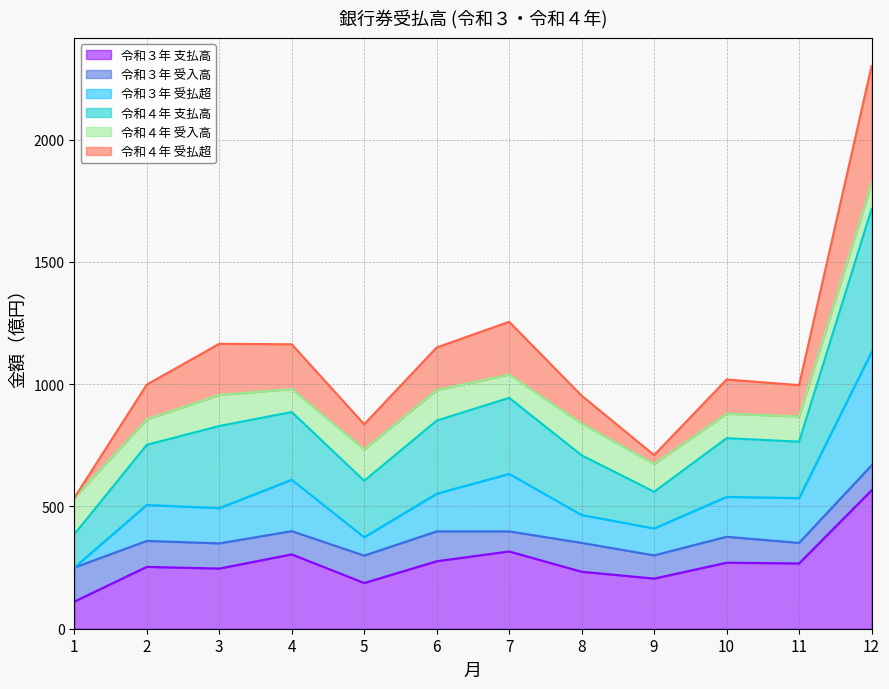

True or false: 令和３年 支払高 has more than 1 points higher than both neighbors.

True